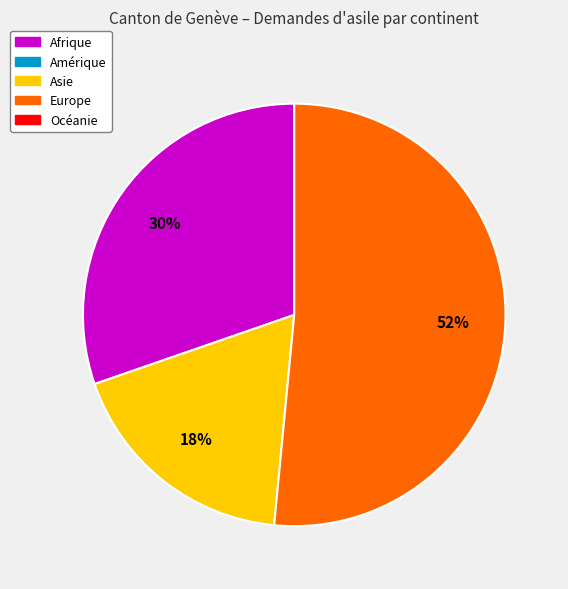

To the nearest percent, what is the average slice percentage?

33%